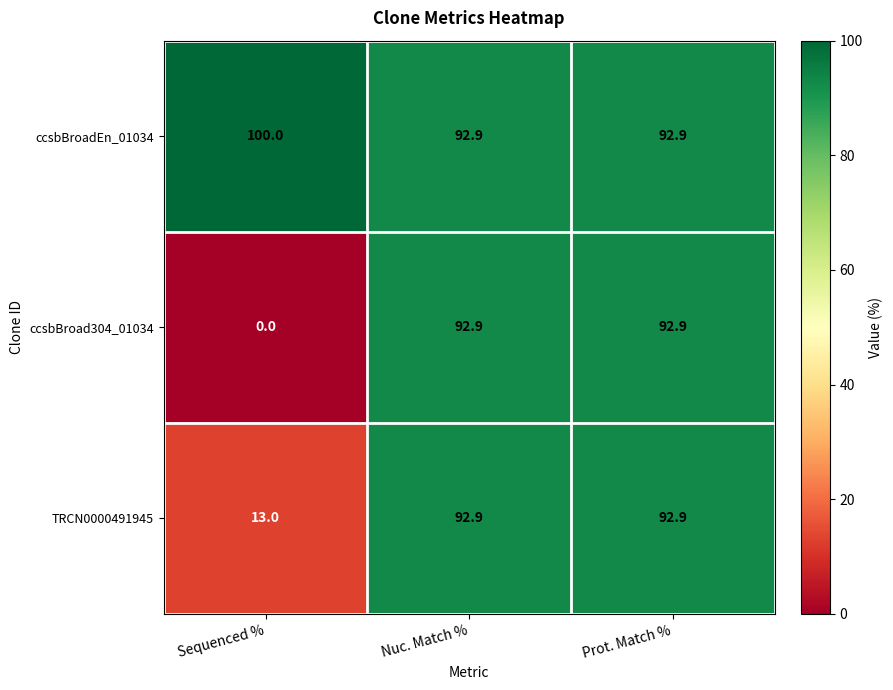

What is the minimum value for ccsbBroadEn_01034?

92.9